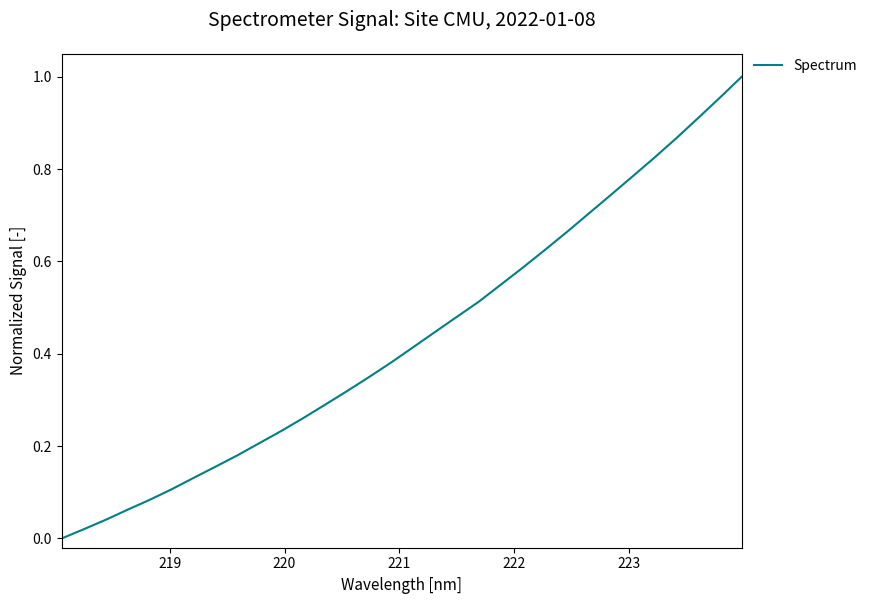

Does the chart have visible grid lines?

No